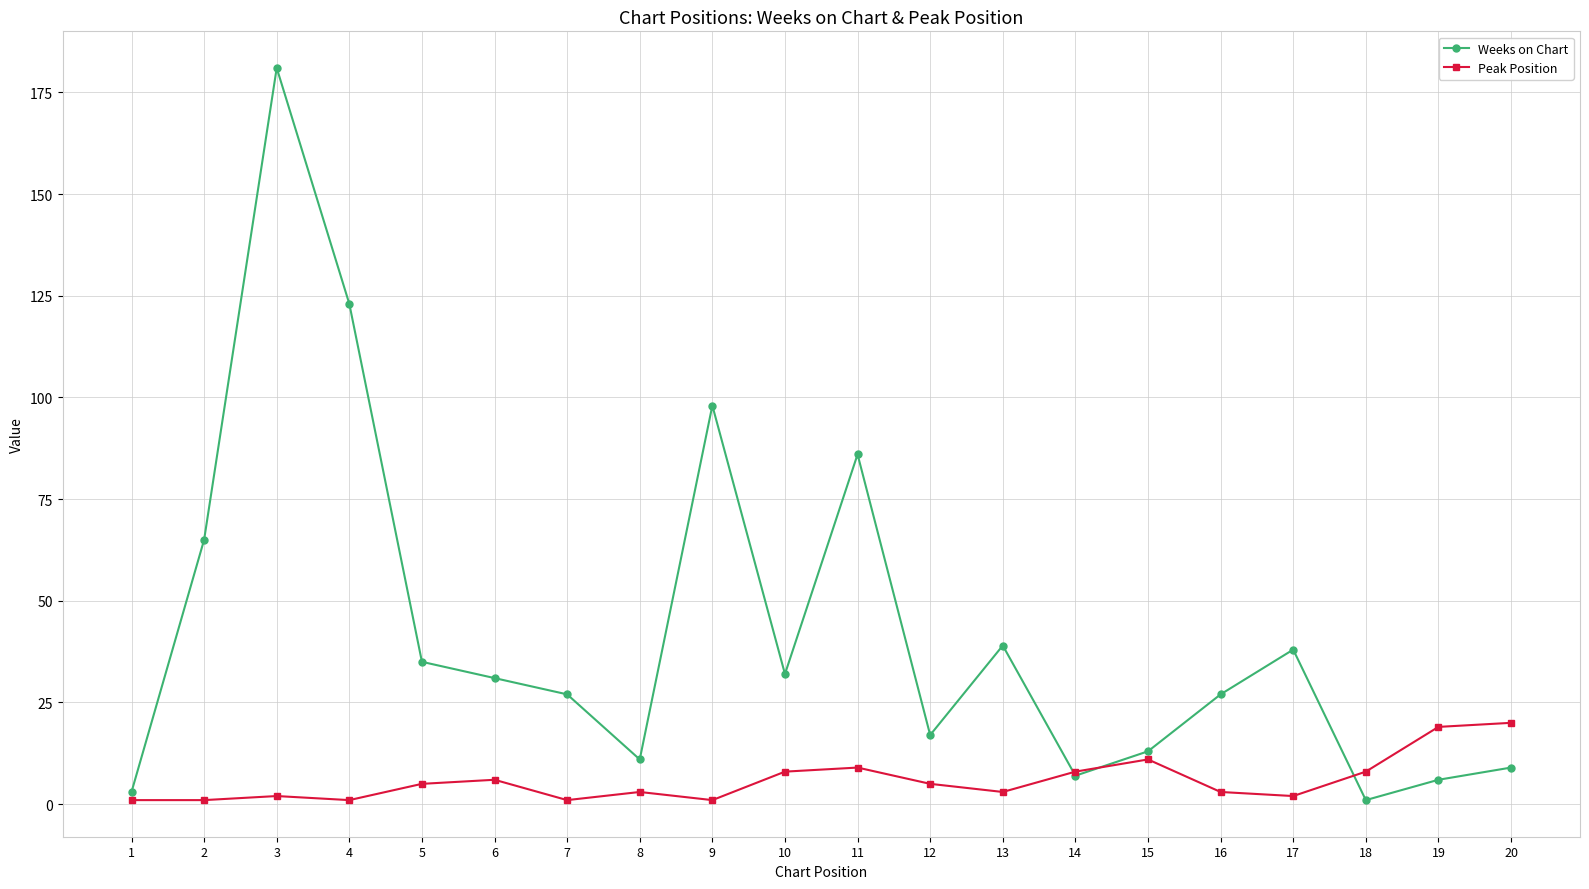

Does the chart display data point markers on the line(s)?

Yes